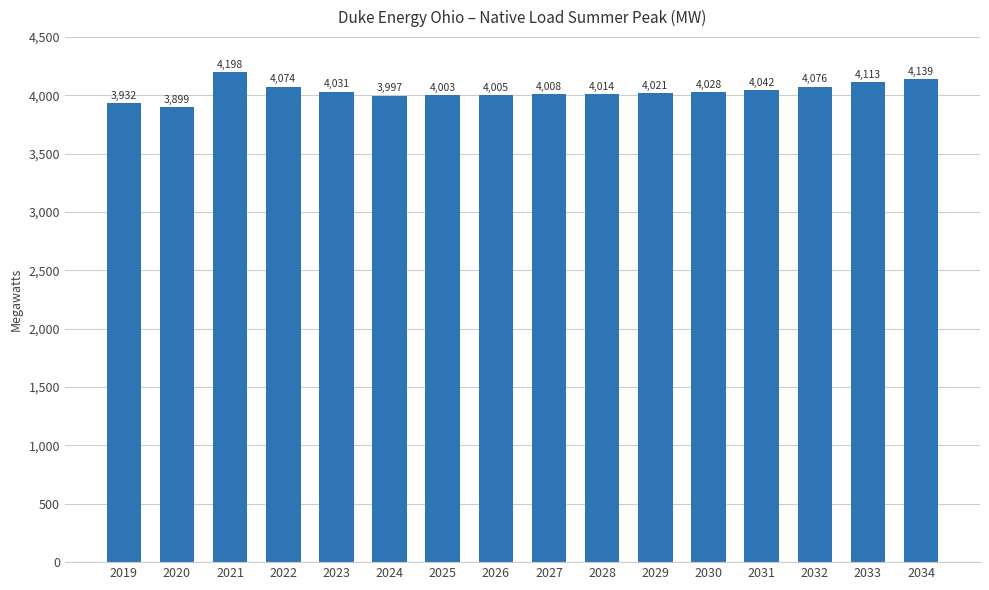

What is the sum of all values?

64580.6